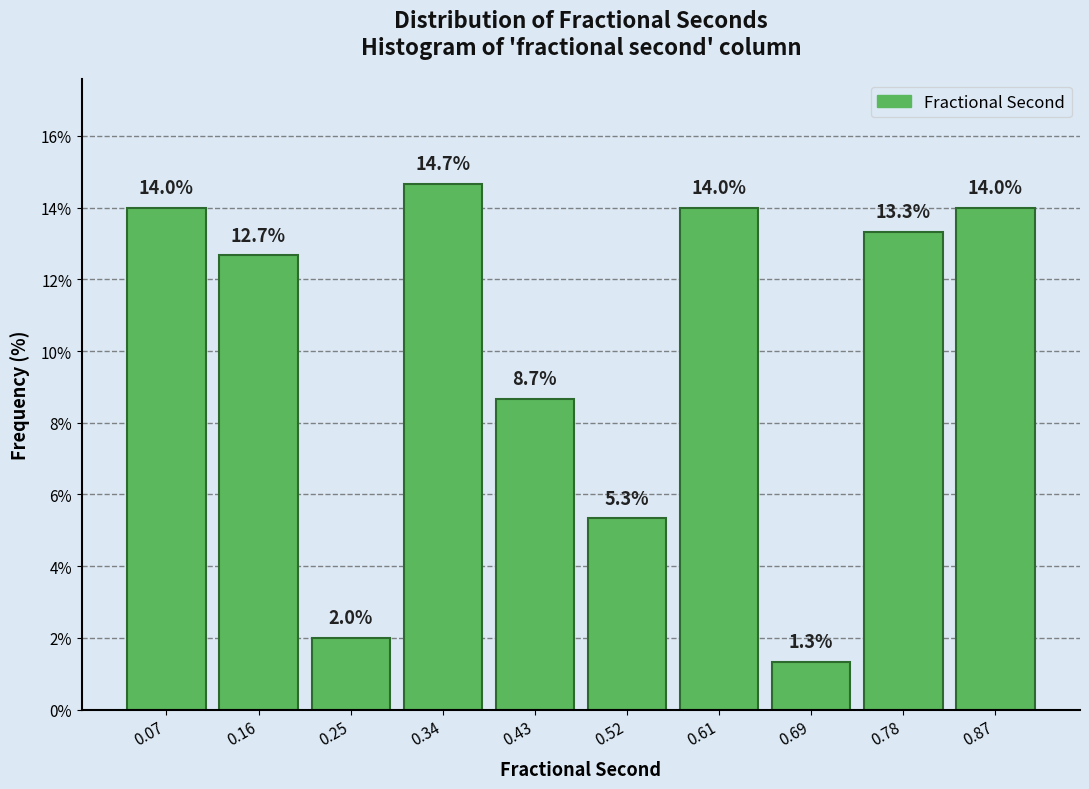

Which range on the x-axis has the tallest bar?

0.29 to 0.38